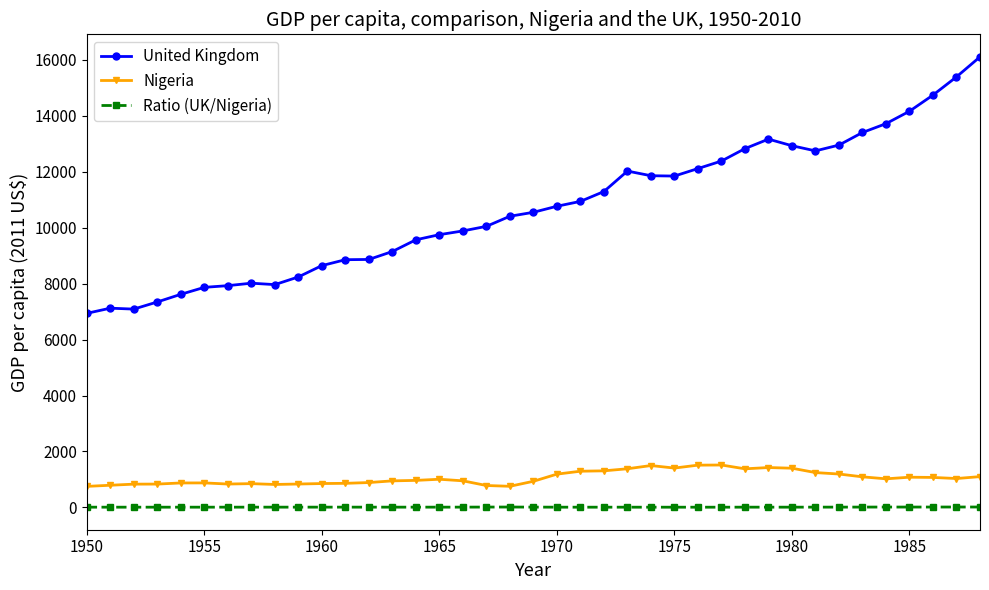

What is the value of the United Kingdom point at the 30th from the left?

13167.3